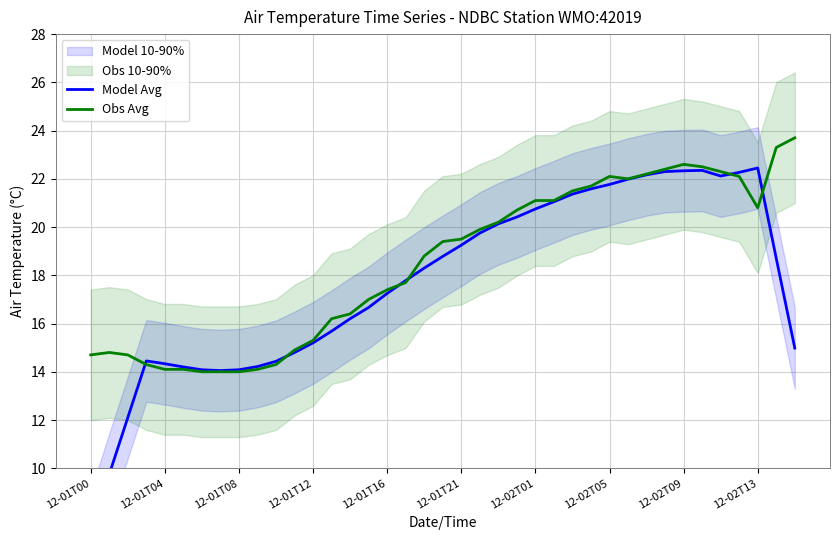

What is the sum of all Obs Avg values?

721.9